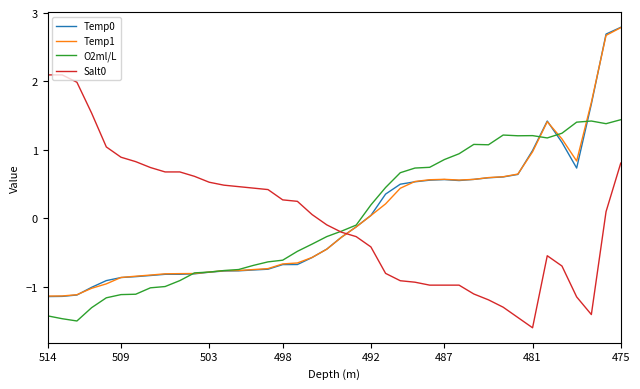

What is the lowest value of the O2ml/L series?

-1.5